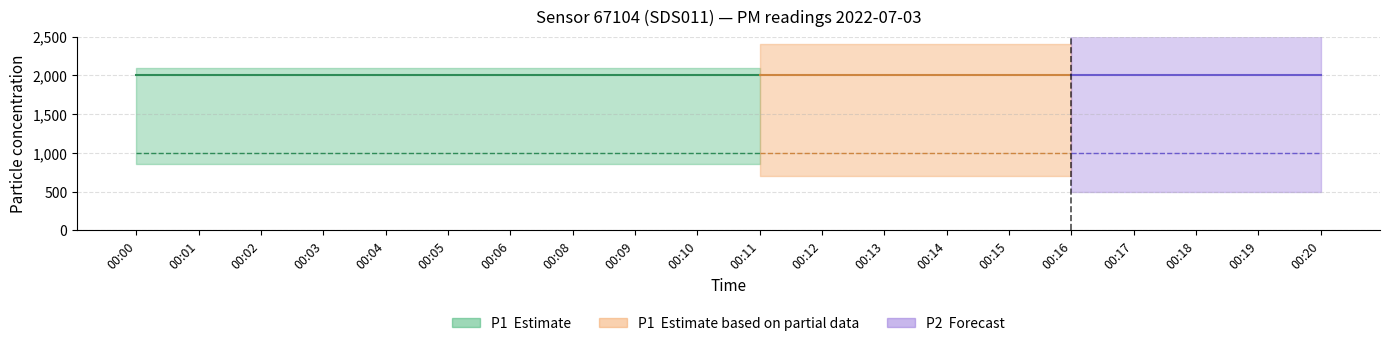

At how many categories does at least one series exceed 1251?

20